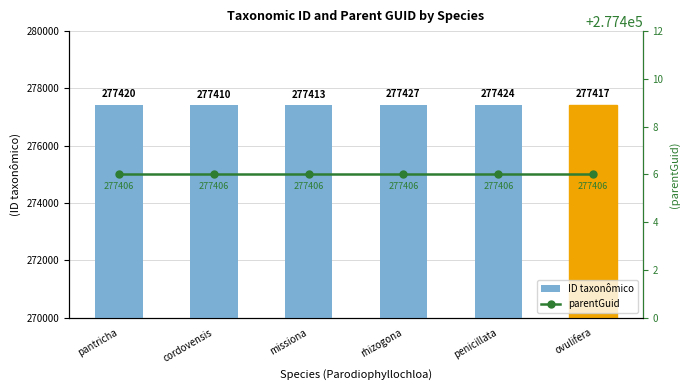

Reading left to right, list all the values displayed in this chart.

ID taxonômico: 277420	277410	277413	277427	277424	277417
parentGuid: 277406	277406	277406	277406	277406	277406